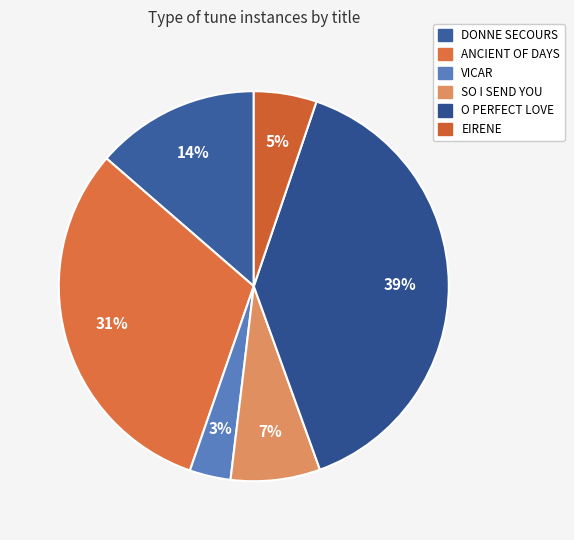

Do O PERFECT LOVE and DONNE SECOURS together represent more than half of the pie?

Yes